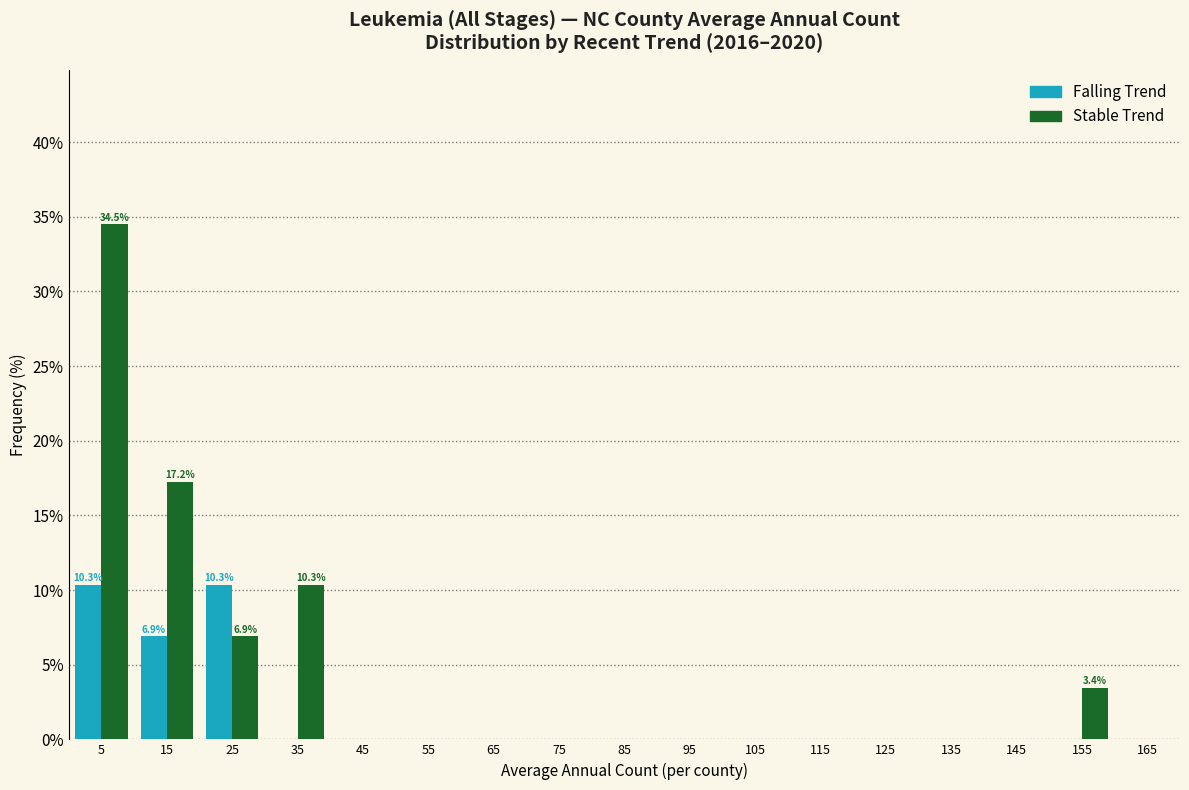

At which category does the chart reach its peak across all series?

5